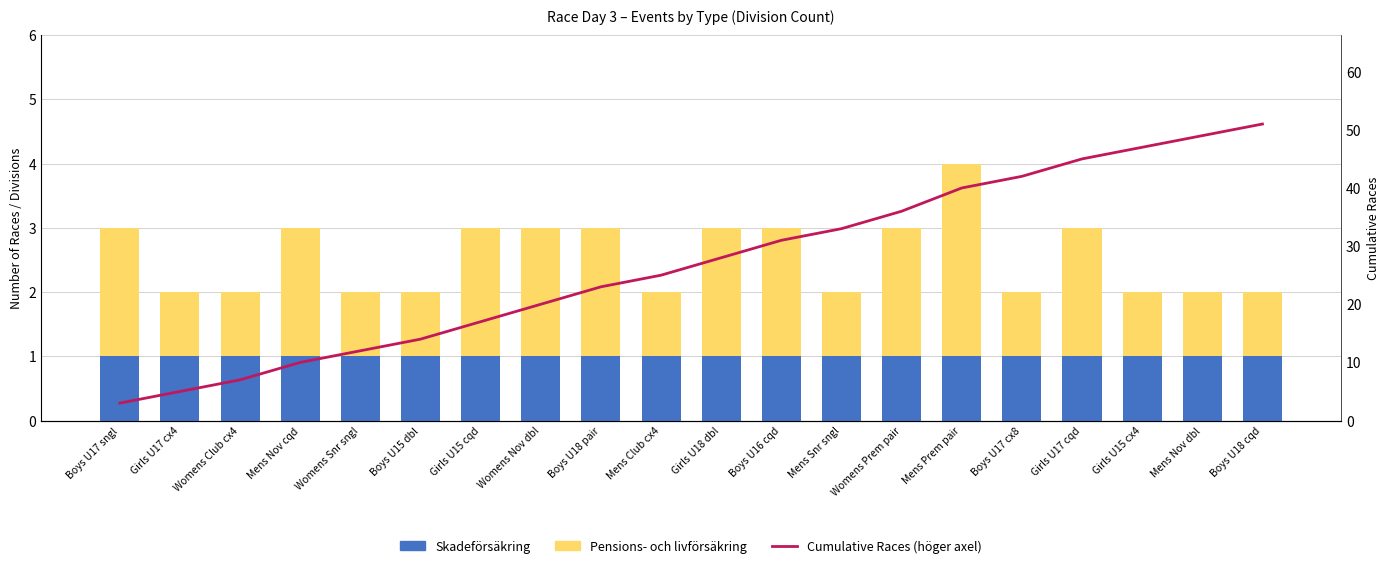

Reading left to right, what are all the values shown in this chart?

Skadeförsäkring: Boys U17 sngl=1	Girls U17 cx4=1	Womens Club cx4=1	Mens Nov cqd=1	Womens Snr sngl=1	Boys U15 dbl=1	Girls U15 cqd=1	Womens Nov dbl=1	Boys U18 pair=1	Mens Club cx4=1	Girls U18 dbl=1	Boys U16 cqd=1	Mens Snr sngl=1	Womens Prem pair=1	Mens Prem pair=1	Boys U17 cx8=1	Girls U17 cqd=1	Girls U15 cx4=1	Mens Nov dbl=1	Boys U18 cqd=1
Pensions- och livförsäkring: Boys U17 sngl=2	Girls U17 cx4=1	Womens Club cx4=1	Mens Nov cqd=2	Womens Snr sngl=1	Boys U15 dbl=1	Girls U15 cqd=2	Womens Nov dbl=2	Boys U18 pair=2	Mens Club cx4=1	Girls U18 dbl=2	Boys U16 cqd=2	Mens Snr sngl=1	Womens Prem pair=2	Mens Prem pair=3	Boys U17 cx8=1	Girls U17 cqd=2	Girls U15 cx4=1	Mens Nov dbl=1	Boys U18 cqd=1
Cumulative Races (right axis): Boys U17 sngl=3	Girls U17 cx4=5	Womens Club cx4=7	Mens Nov cqd=10	Womens Snr sngl=12	Boys U15 dbl=14	Girls U15 cqd=17	Womens Nov dbl=20	Boys U18 pair=23	Mens Club cx4=25	Girls U18 dbl=28	Boys U16 cqd=31	Mens Snr sngl=33	Womens Prem pair=36	Mens Prem pair=40	Boys U17 cx8=42	Girls U17 cqd=45	Girls U15 cx4=47	Mens Nov dbl=49	Boys U18 cqd=51